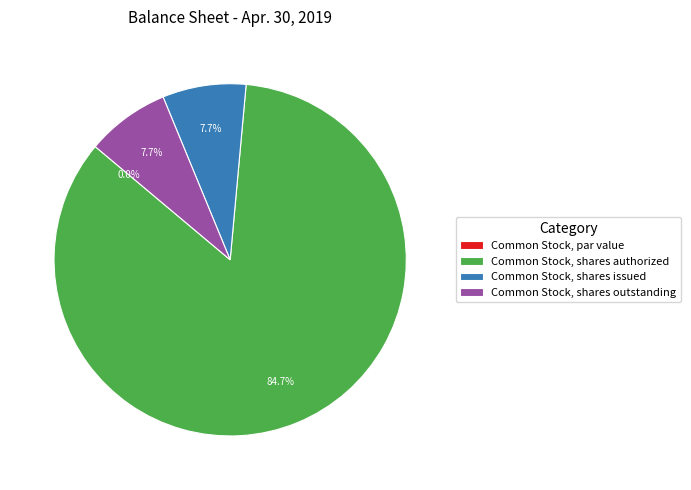

True or false: Common Stock, par value accounts for 1% of the total.

False